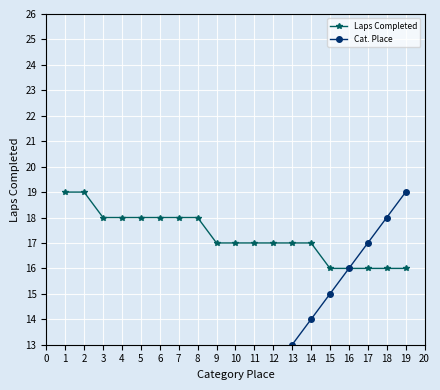

The value of Laps Completed at 5 is 26. True or false?

False